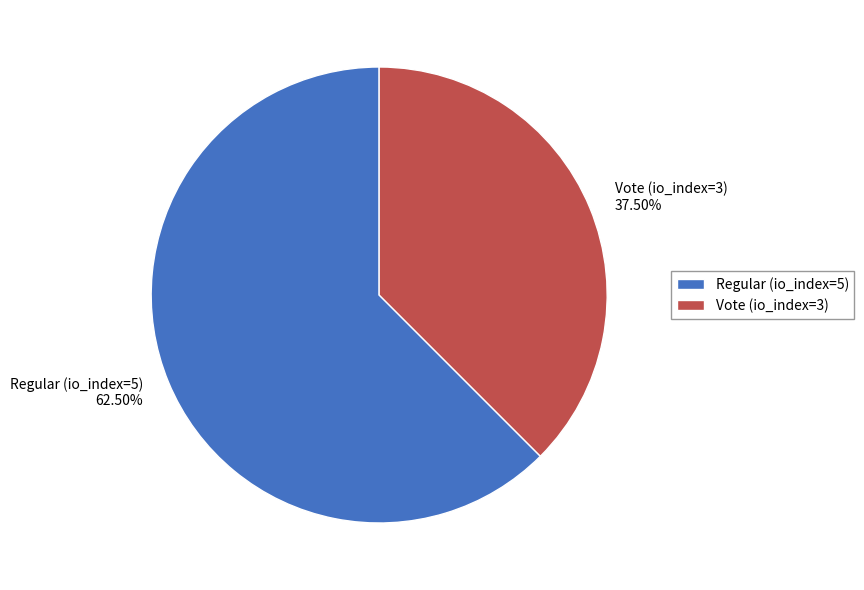

Between Vote (io_index=3) 37.50% and Regular (io_index=5) 62.50%, which is larger?

Regular (io_index=5) 62.50%